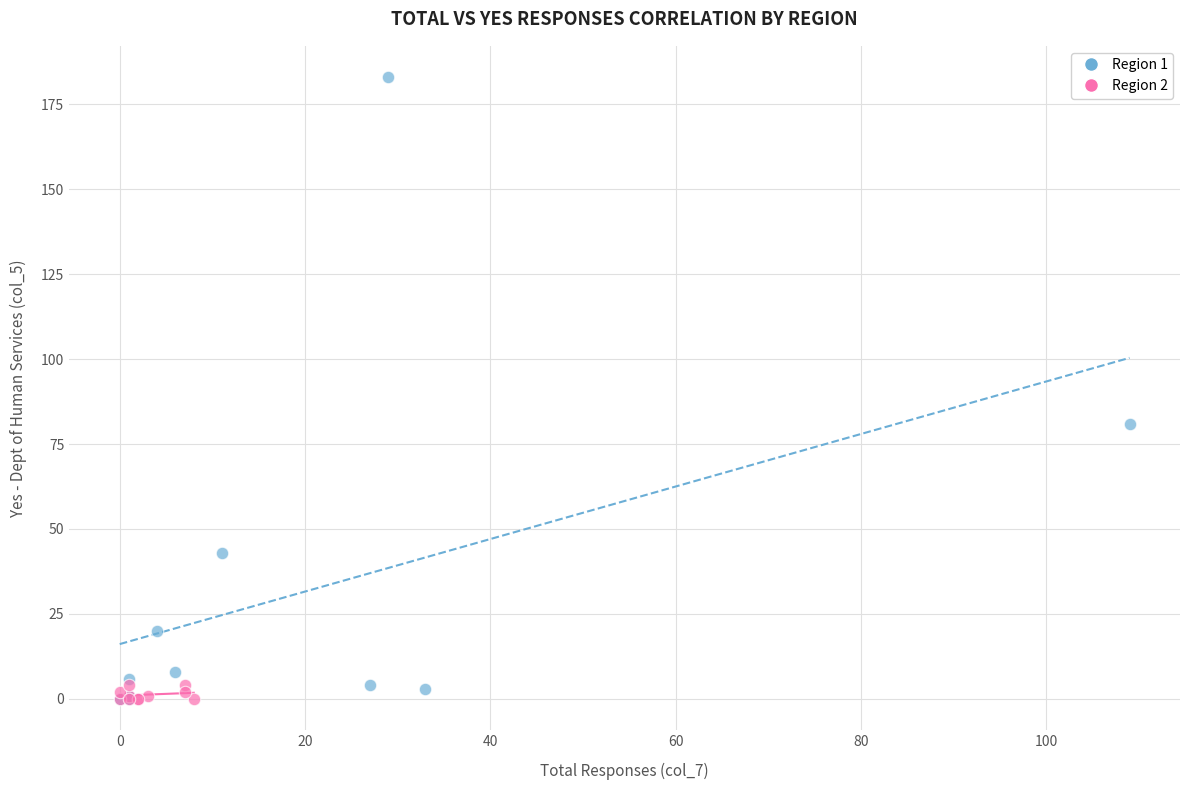

Which series reaches the maximum Y coordinate?

Region 1